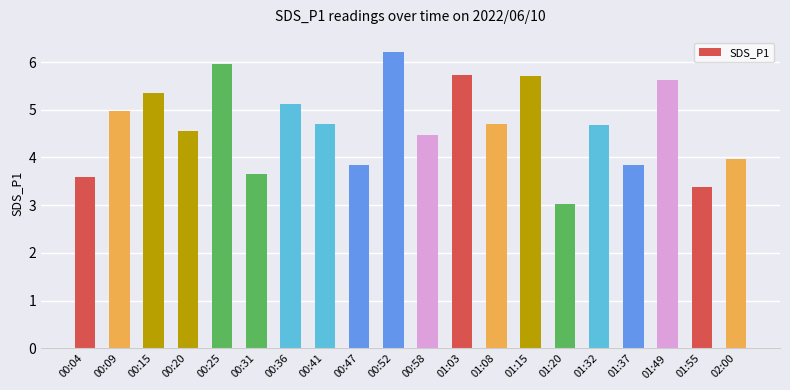

What value does the data have at 01:08?

4.7